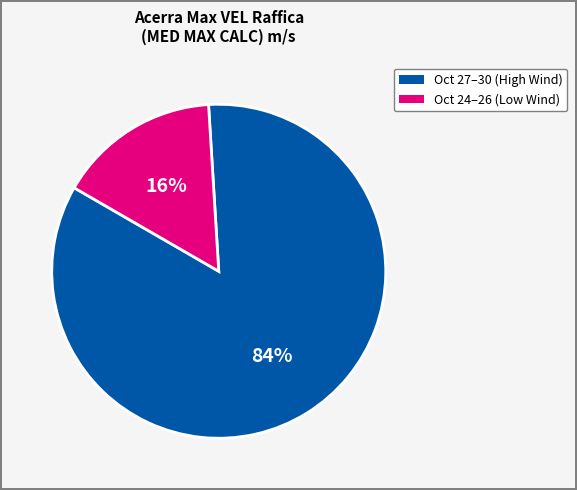

To the nearest percent, what is the average slice percentage?

50%